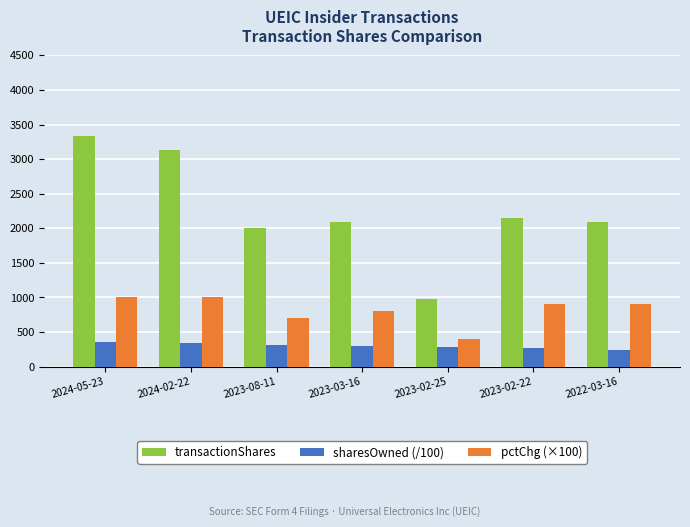

Which series has the widest spread of values?

transactionShares